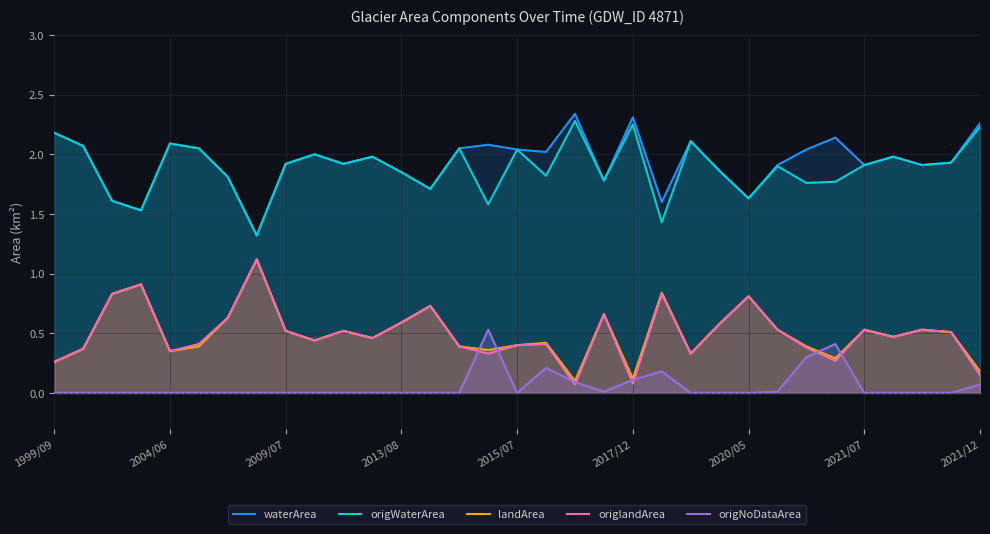

How many values in origNoDataArea are above zero?

10